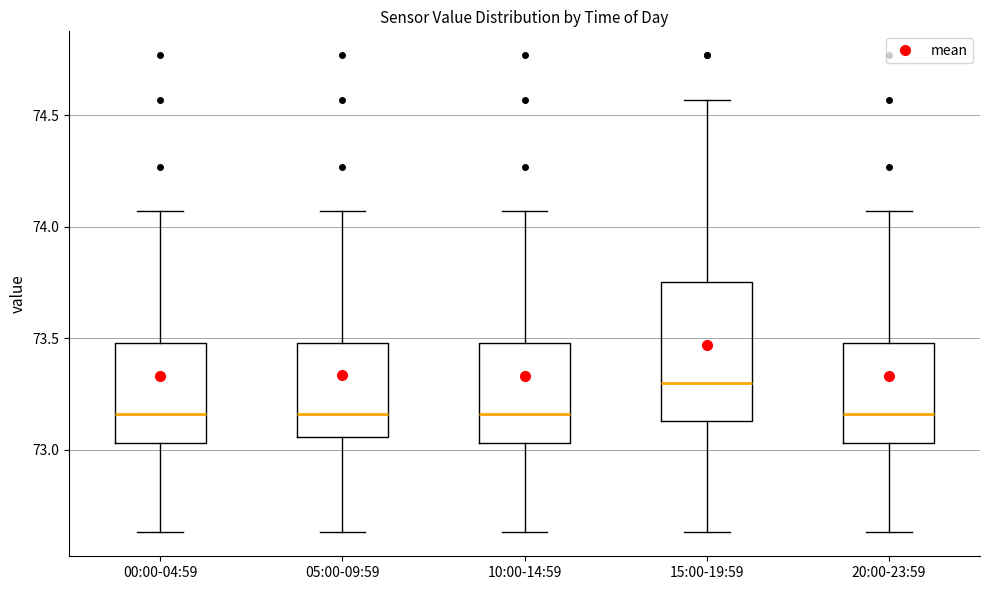

Where does the lower whisker of the box for 15:00-19:59 end on the y-axis? The values are not printed on the chart, so give them approximately, as read against the axis.

72.65